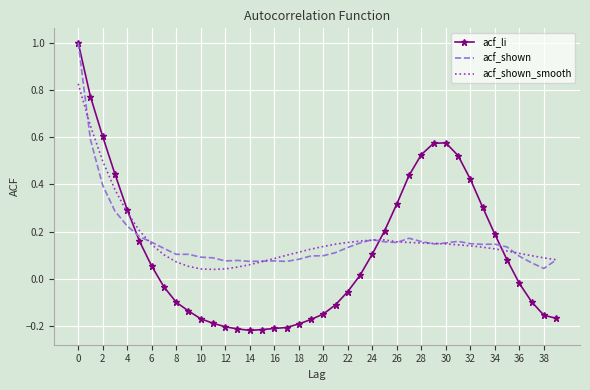

What is the highest value of the acf_li series?

1.0